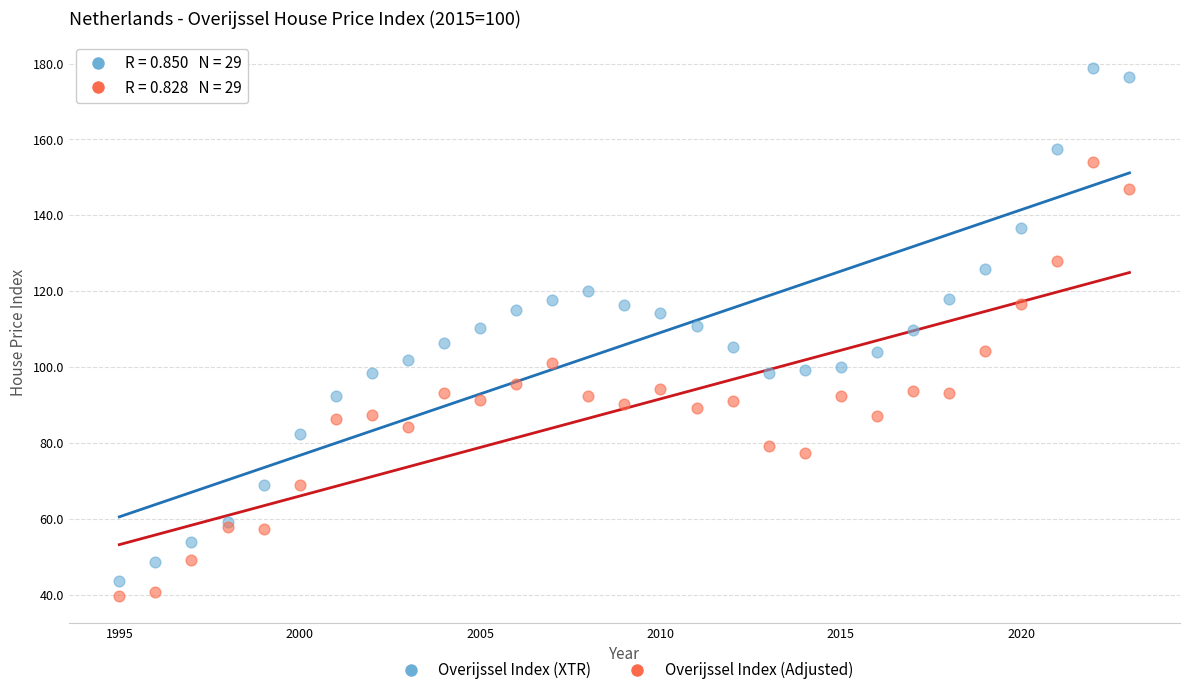

Which series contains the highest Y value?

Overijssel Index (XTR)